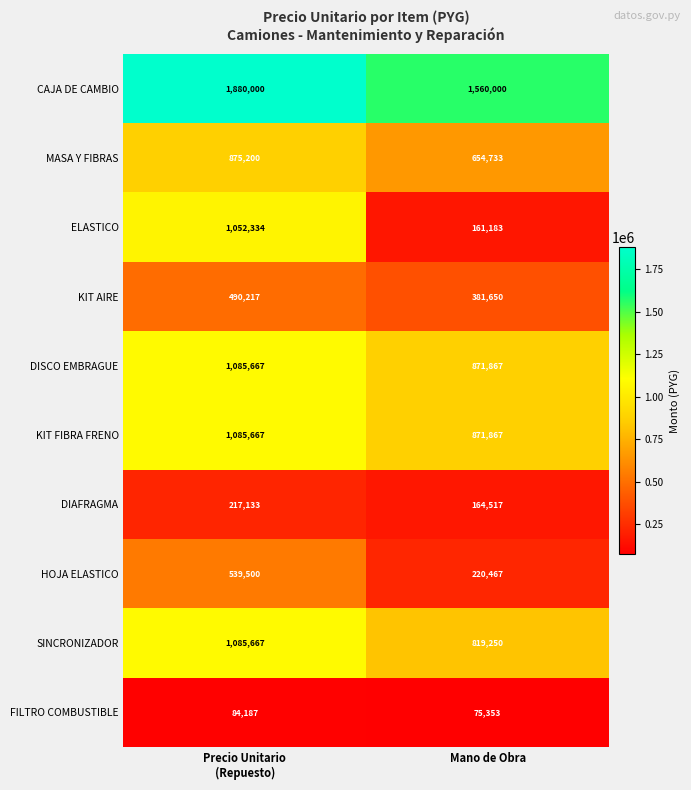

What is the sum of all DIAFRAGMA values?

381650